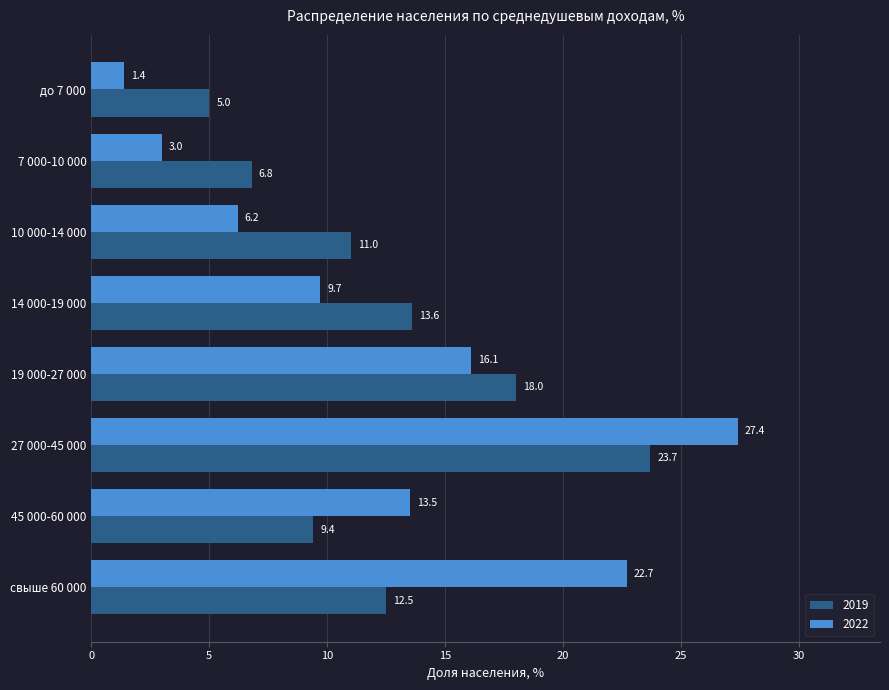

At how many categories does at least one series exceed 9?

6